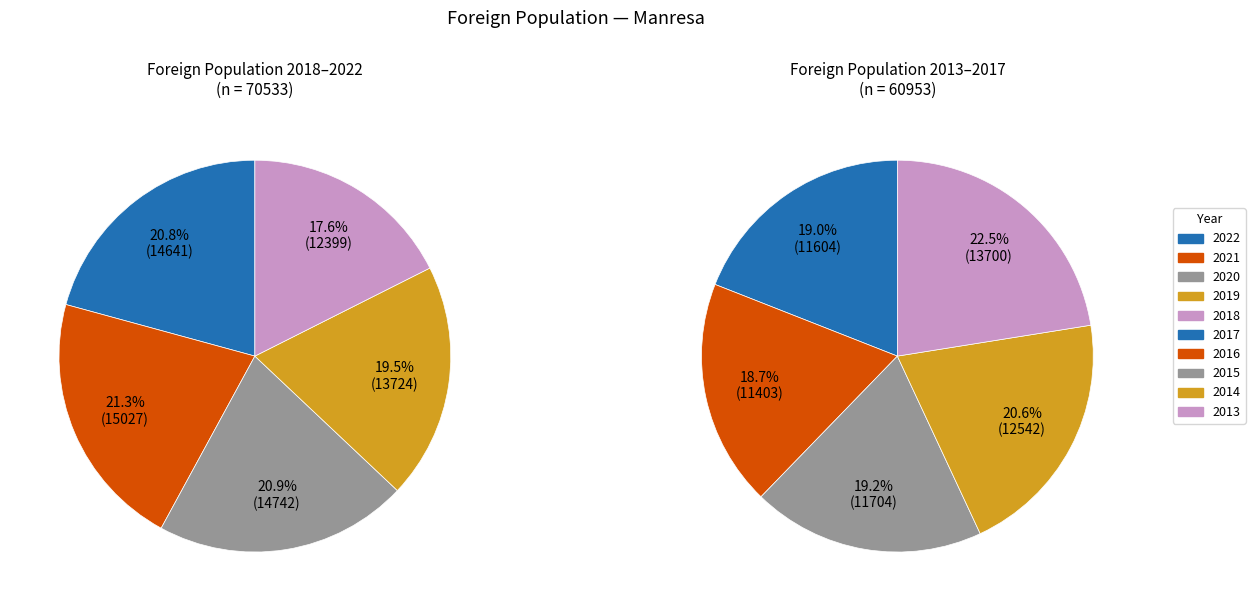

How many slices are in this pie chart?

10